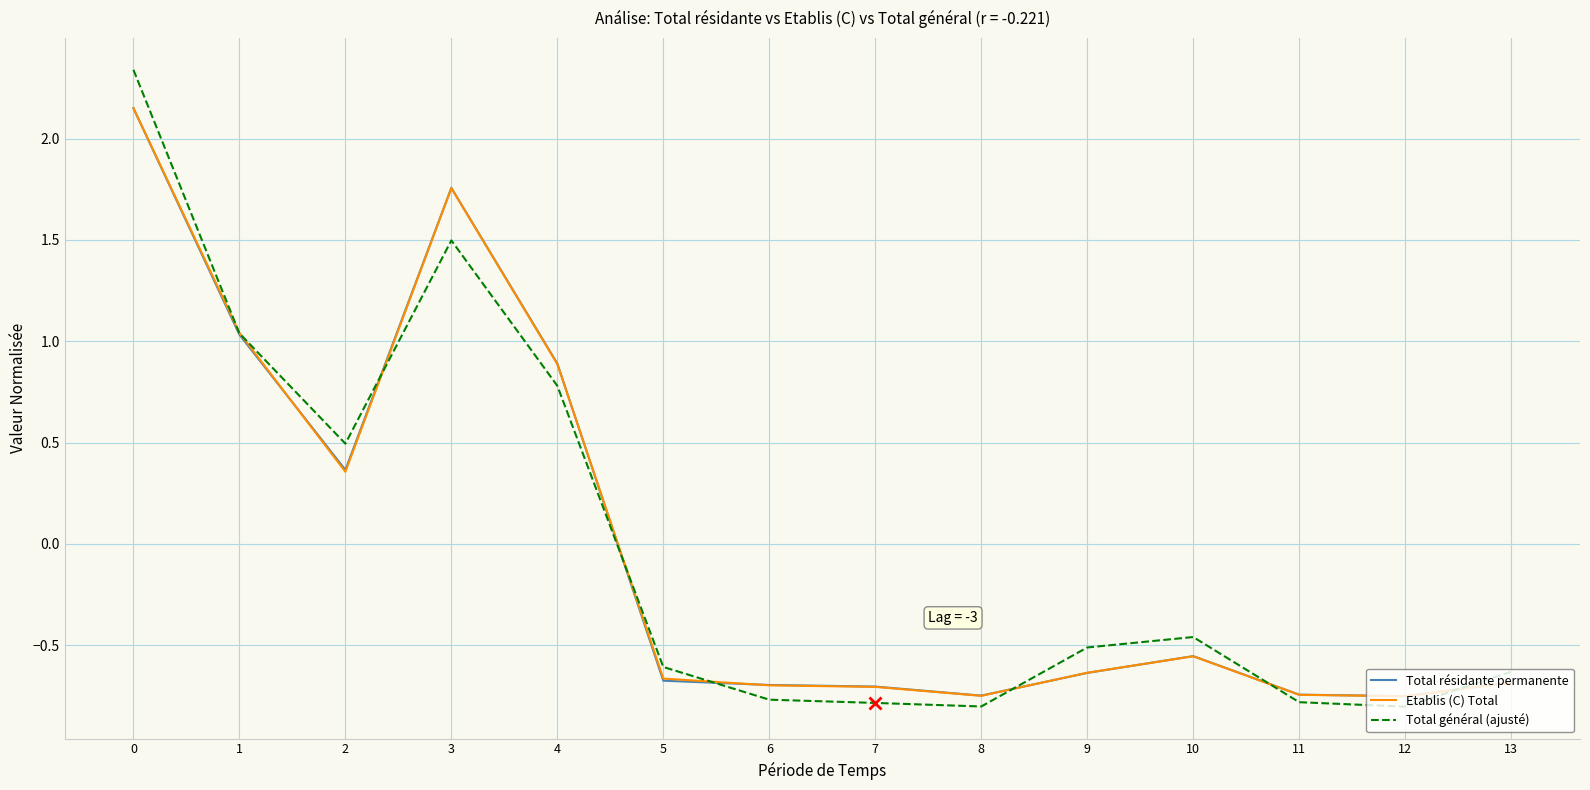

Is the value of Total résidante permanente at 1 greater than the value of Total général (ajusté) at 10?

Yes